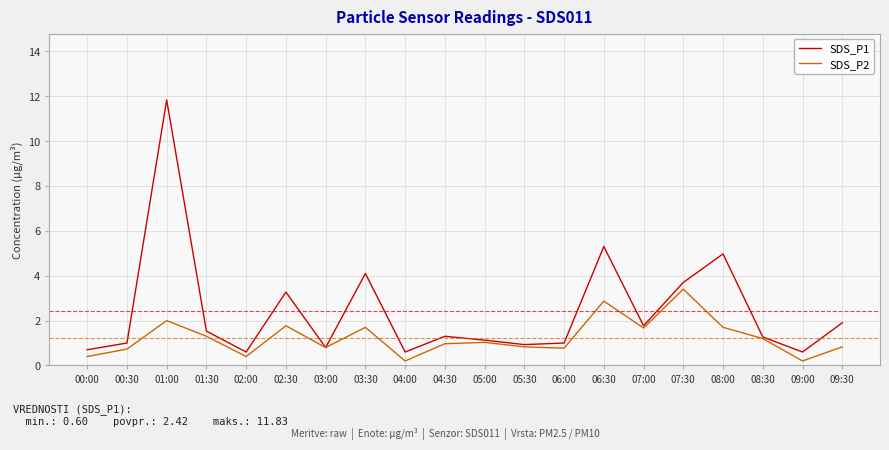

Which series has the largest range (max minus min)?

SDS_P1